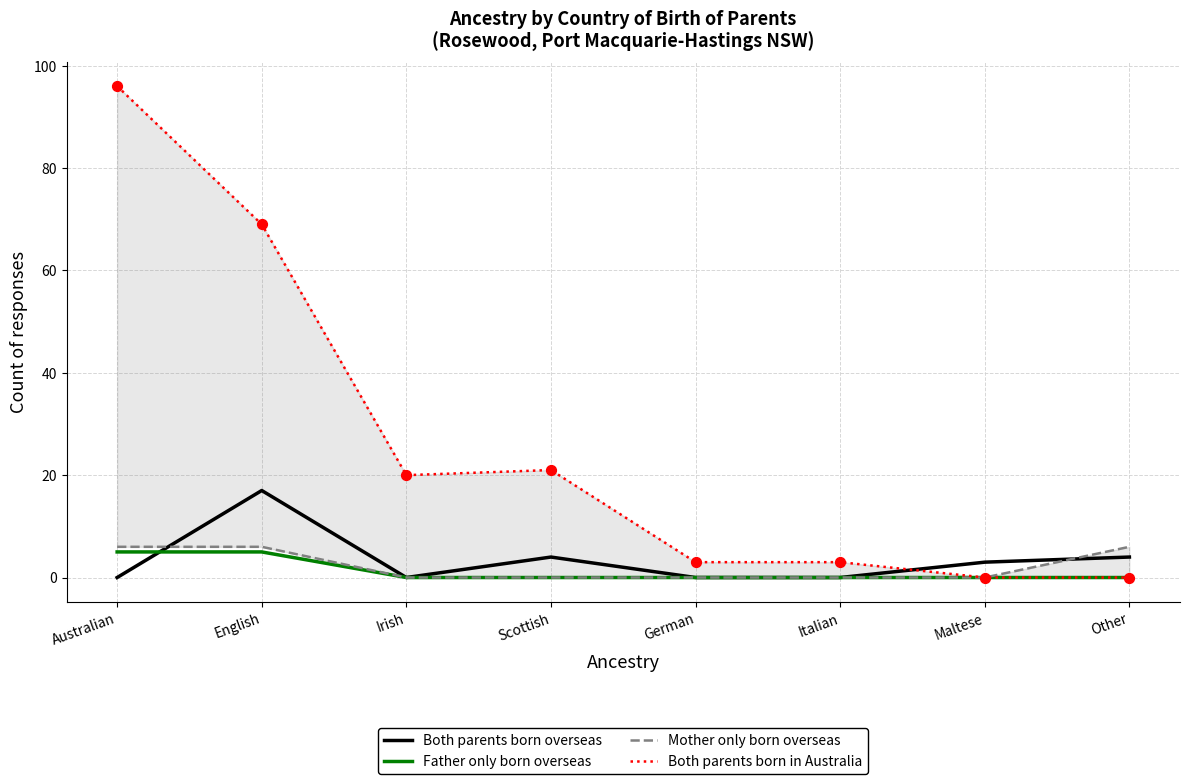

What is the total value across all series at Maltese?

3